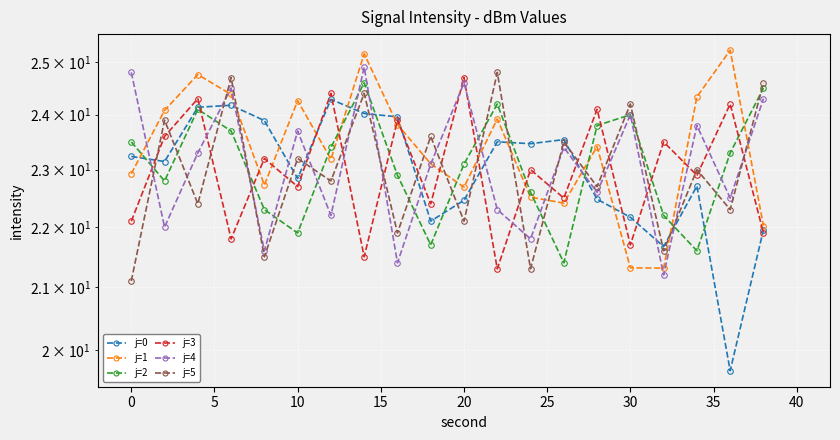

What are all the series names shown in the legend?

j=0, j=1, j=2, j=3, j=4, j=5